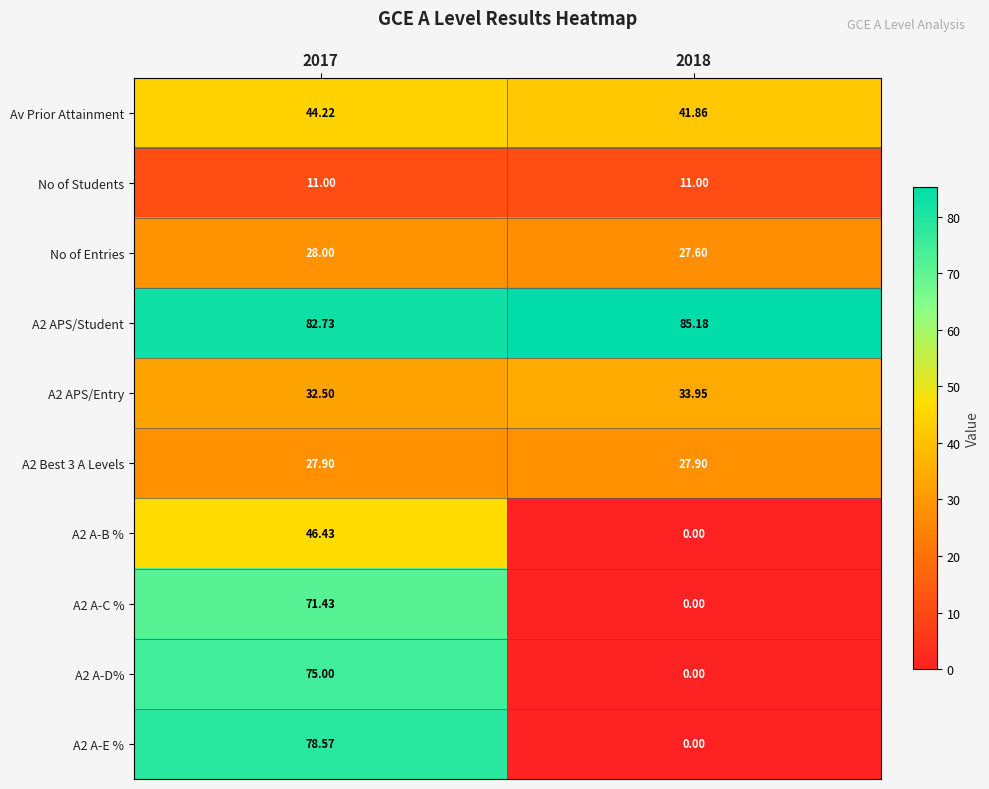

Which series has the widest spread of values?

A2 A-E %